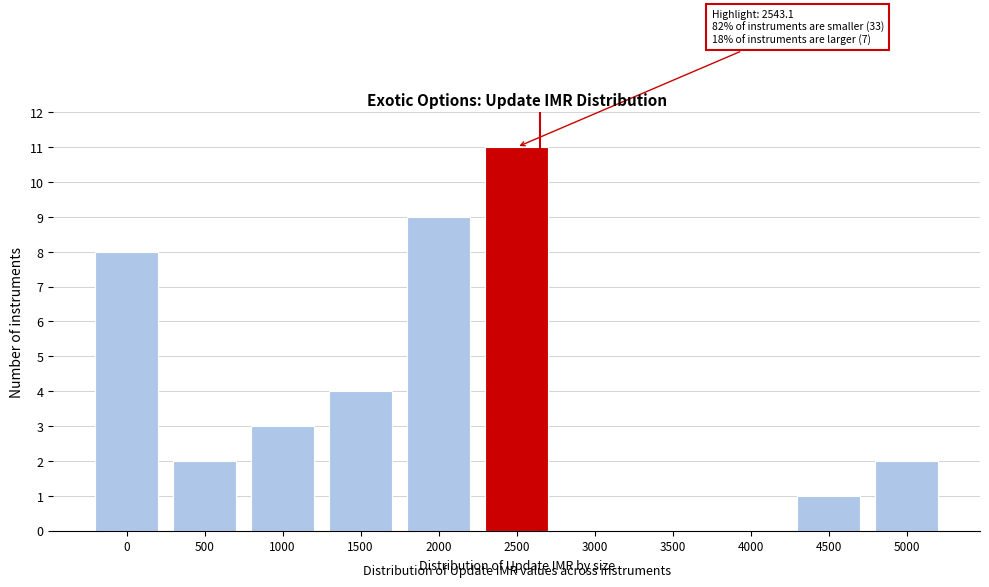

Reading right to left, what are all the values shown in this chart?

5000=2	4500=1	4000=0	3500=0	3000=0	2500=11	2000=9	1500=4	1000=3	500=2	0=8